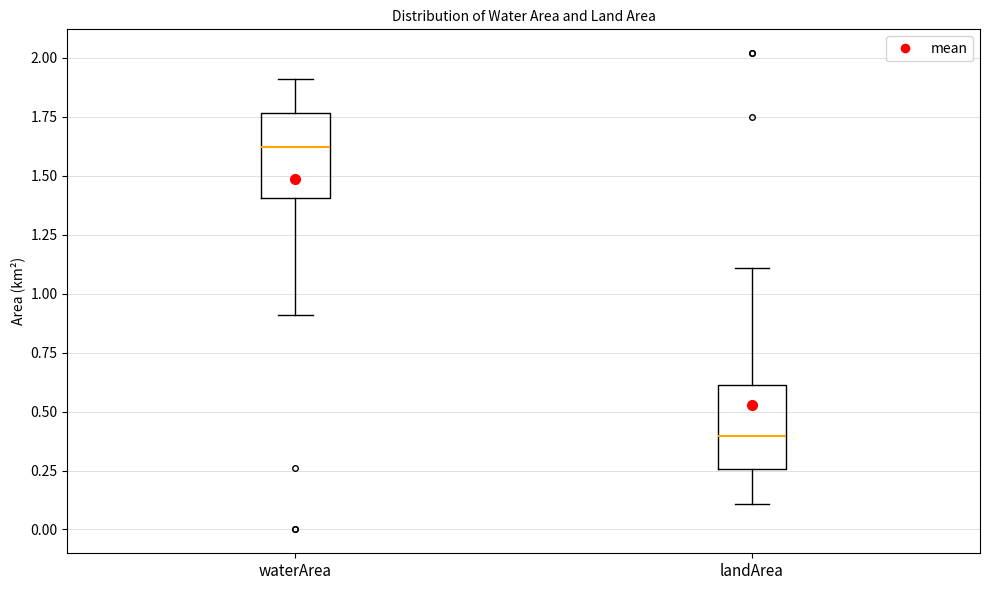

Where does the lower whisker of the box for landArea end on the y-axis? The values are not printed on the chart, so give them approximately, as read against the axis.

0.10